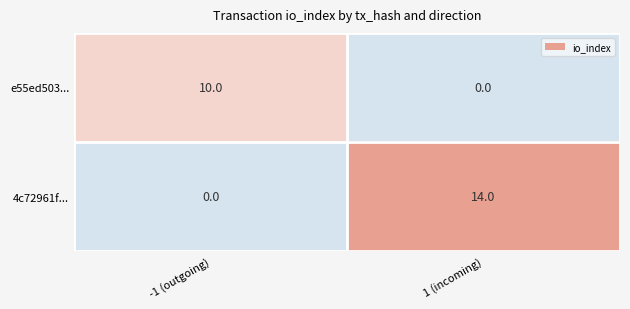

Rank the series by their maximum value, from lowest to highest.

e55ed503..., 4c72961f...